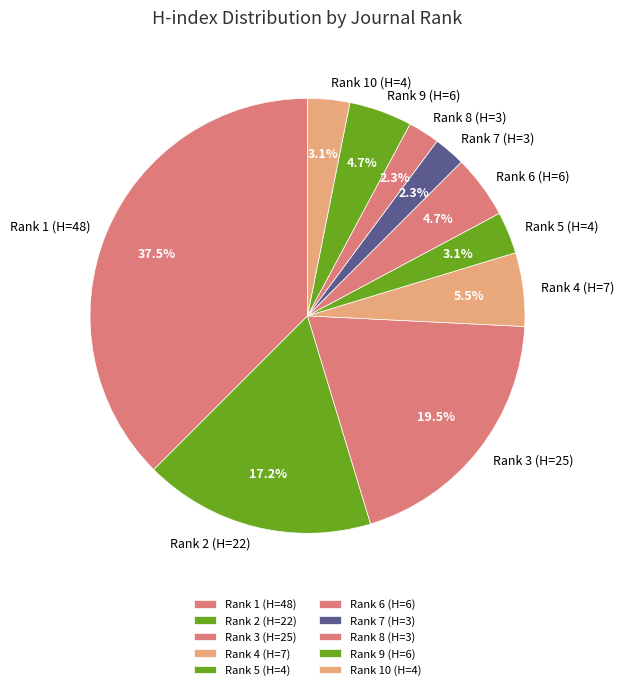

What percentage is the Rank 9 (H=6) slice, to the nearest percent?

5%